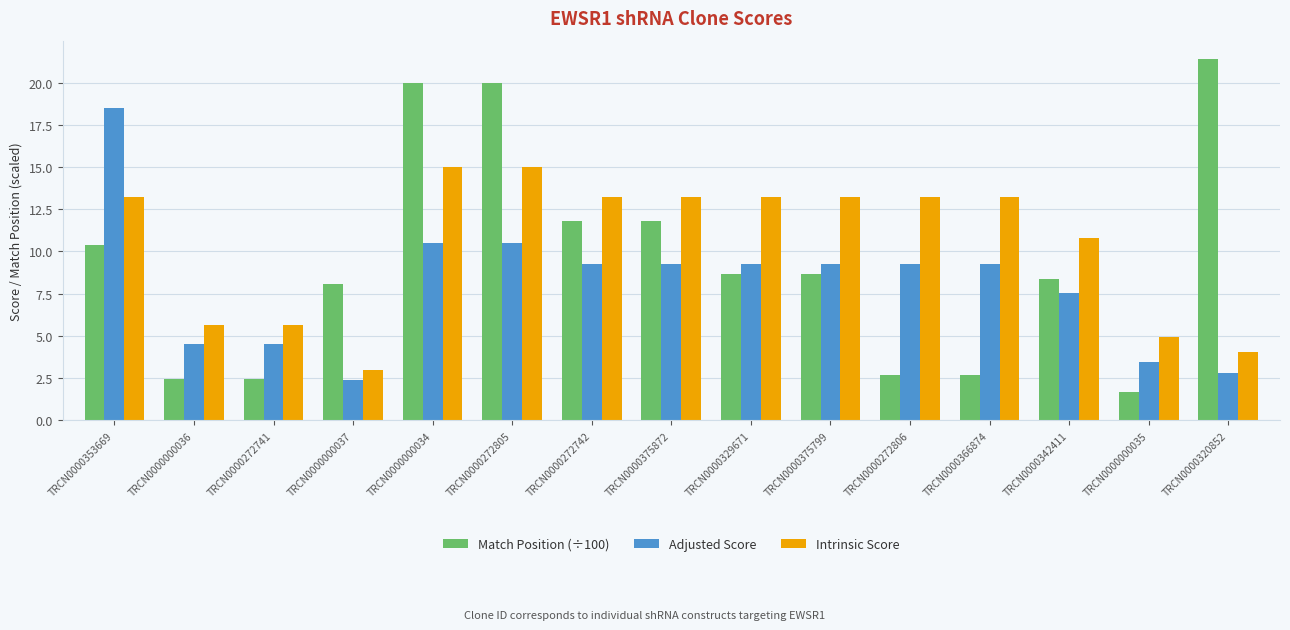

Between TRCN0000272805 and TRCN0000375872, which series saw the biggest shift?

Match Position (÷100)